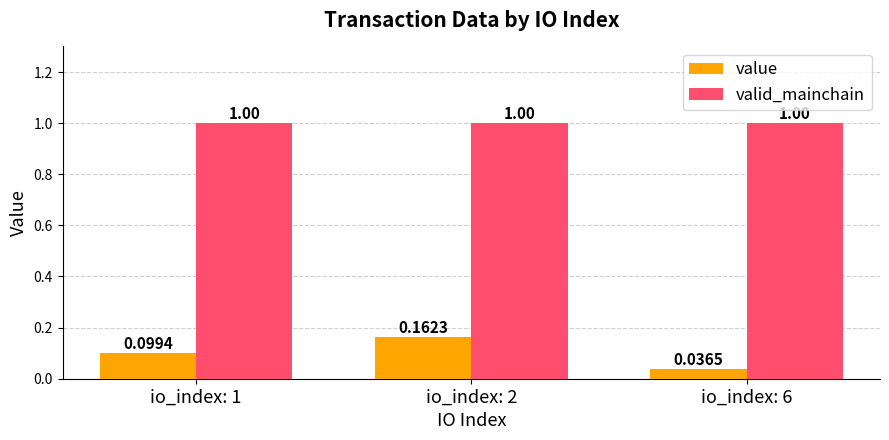

Does the chart contain stacked bars?

No